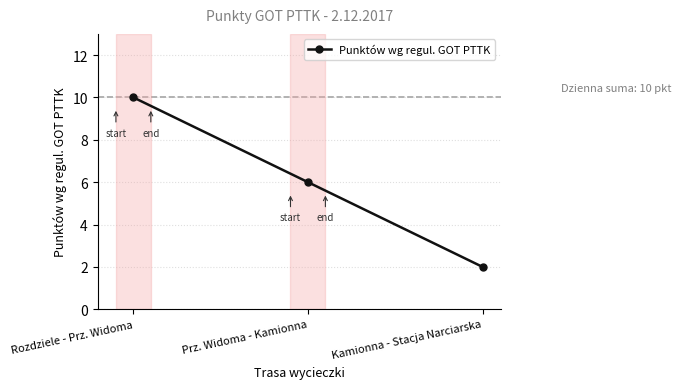

Where is the data nearest to the value 6?

Prz. Widoma - Kamionna